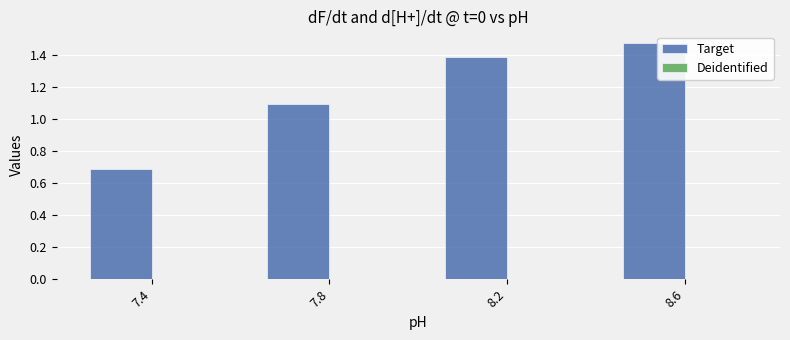

At which category is the sum across all series the highest?

8.6